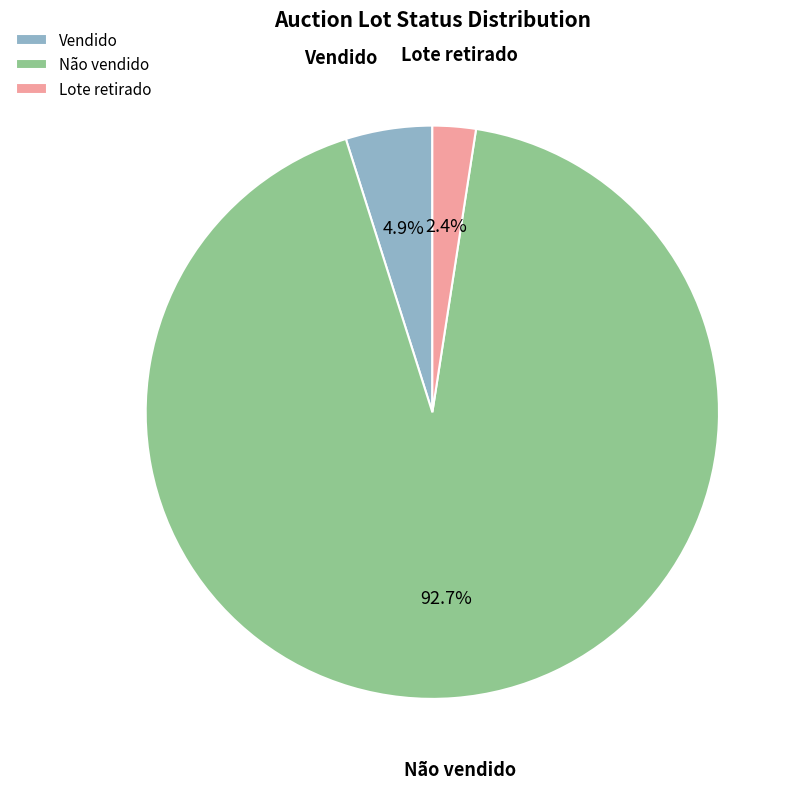

Does Lote retirado represent more than half of the total?

No